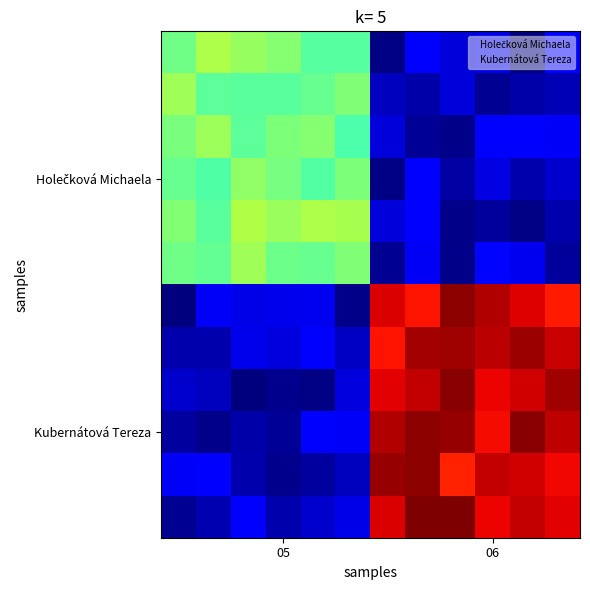

What is the greatest value displayed?

2.3